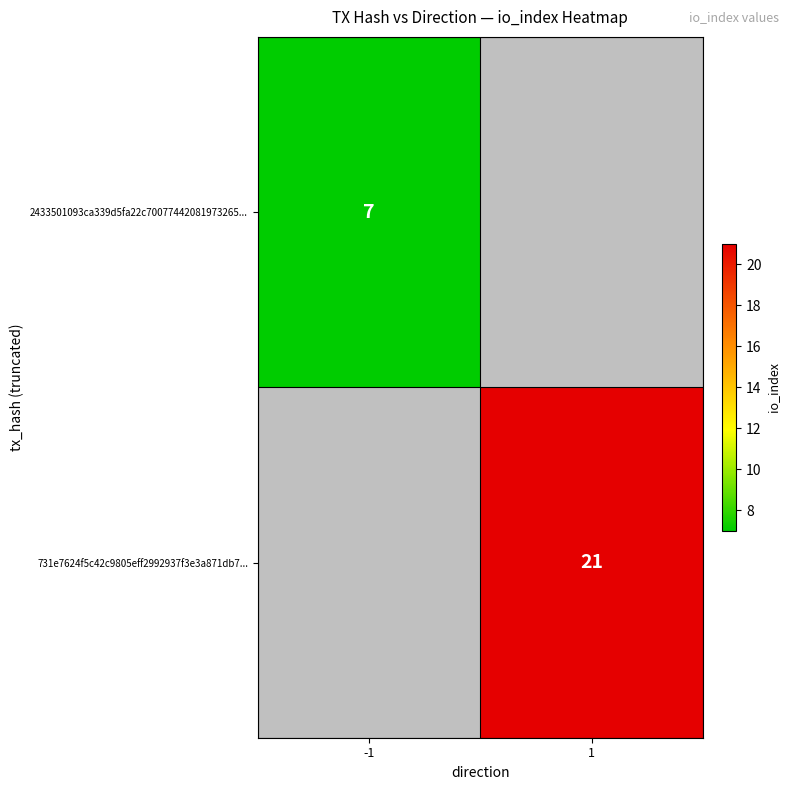

True or false: 2433501093ca339d5fa22c70077442081973265... has a value of 7 at -1.

True